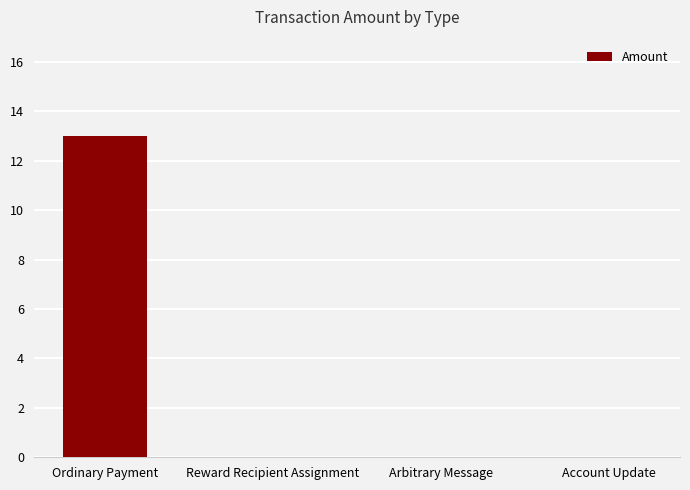

What is the sum of all values?

13